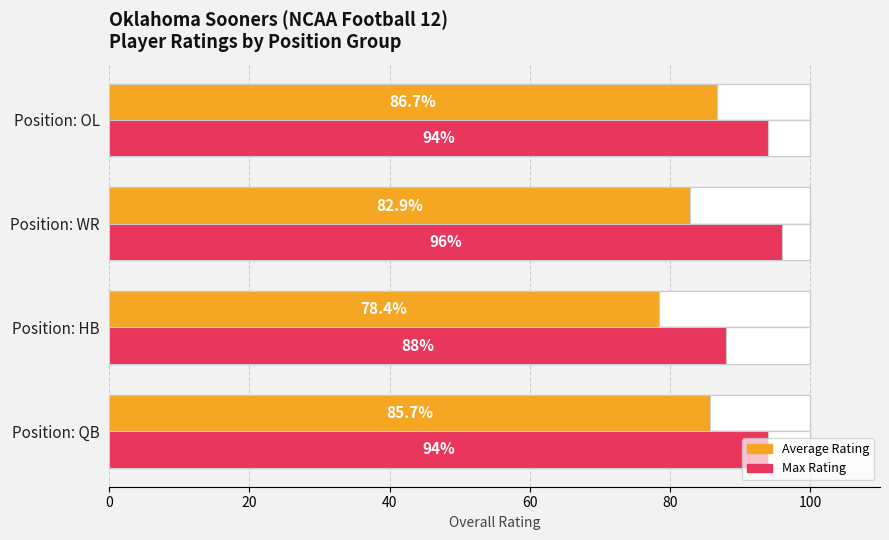

What is the total value across all series at Position: HB?

166.4